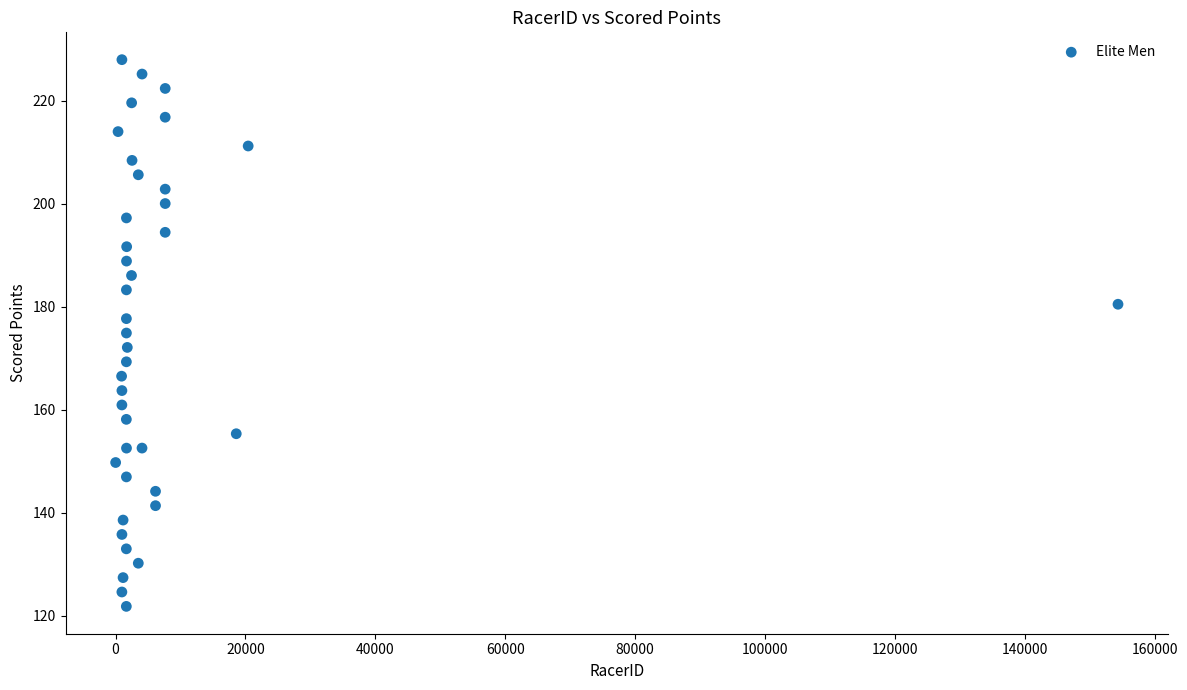

What is the range of X values (max minus min)?

154344.0